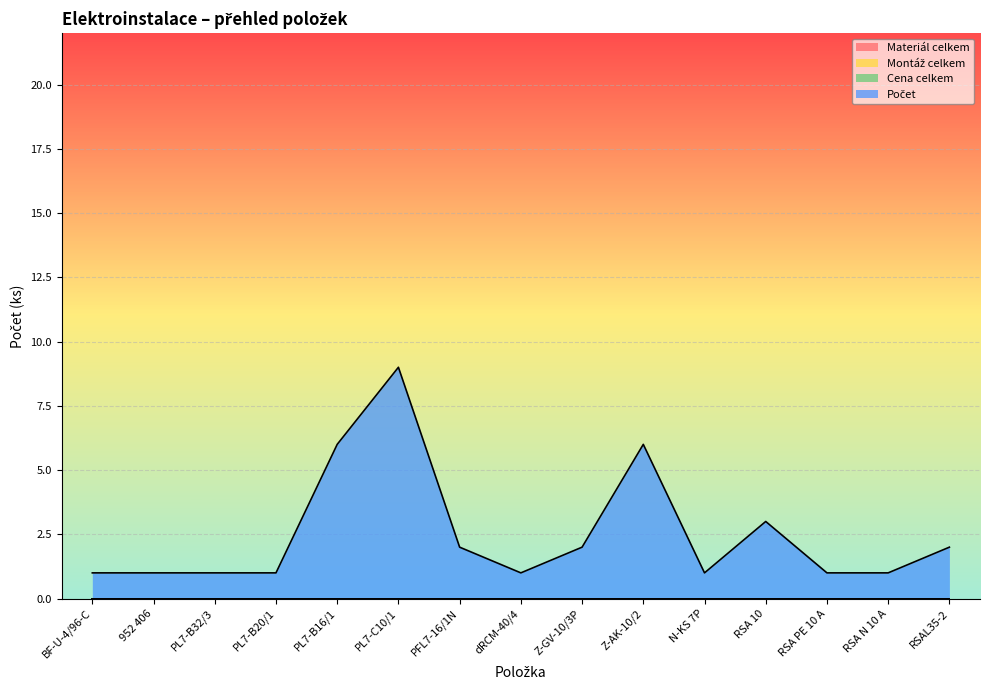

True or false: Počet and Materiál celkem cross at least once.

False